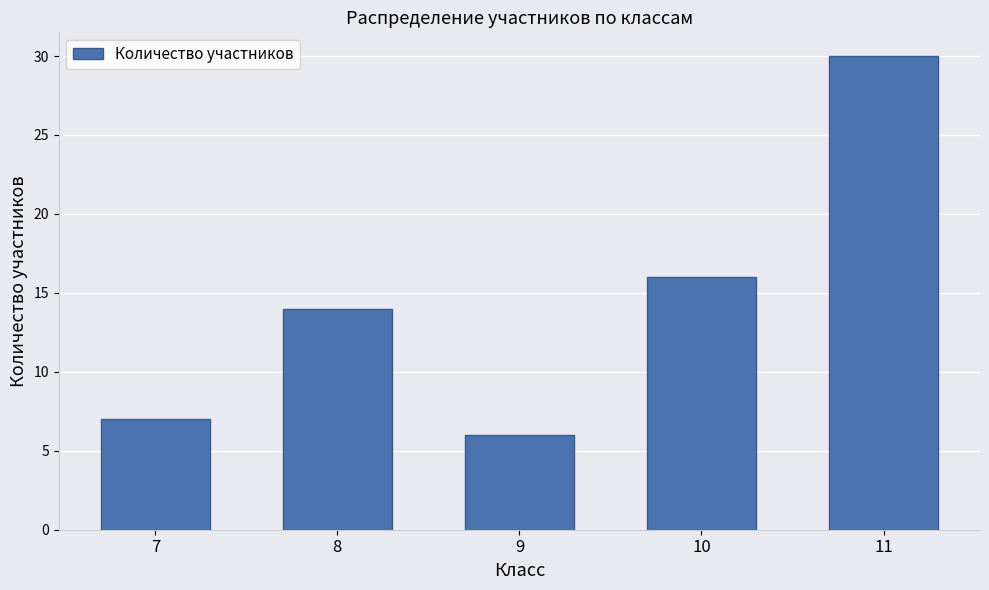

What is the change in value from 7 to 8?

+7